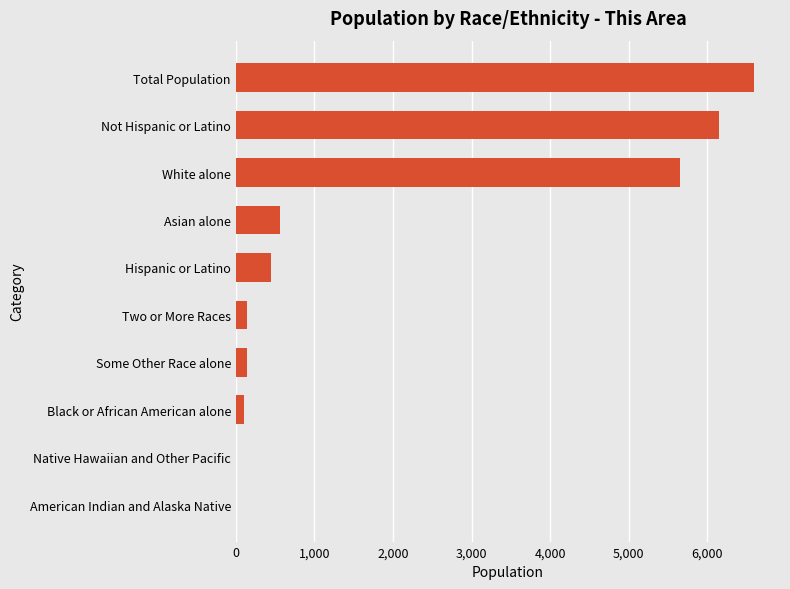

At which label is the value closest to 3297?

White alone